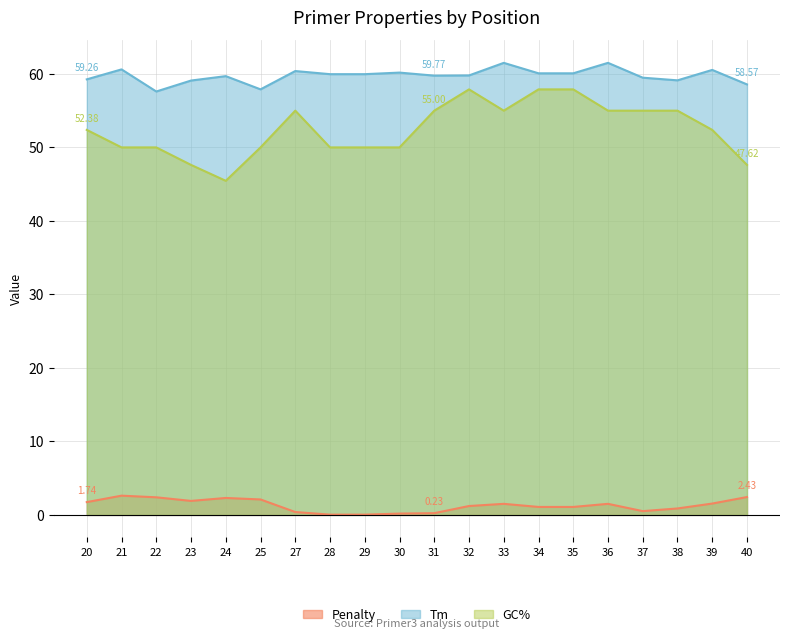

True or false: Penalty has more than 0 interior local peaks.

True